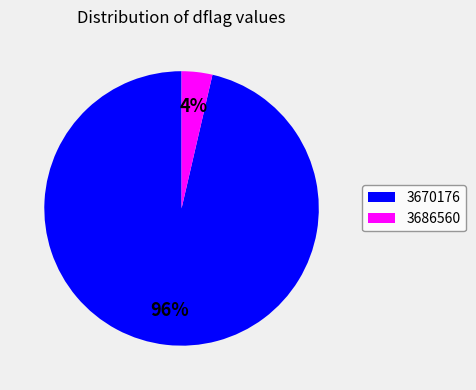

How many segments does this pie chart have?

2